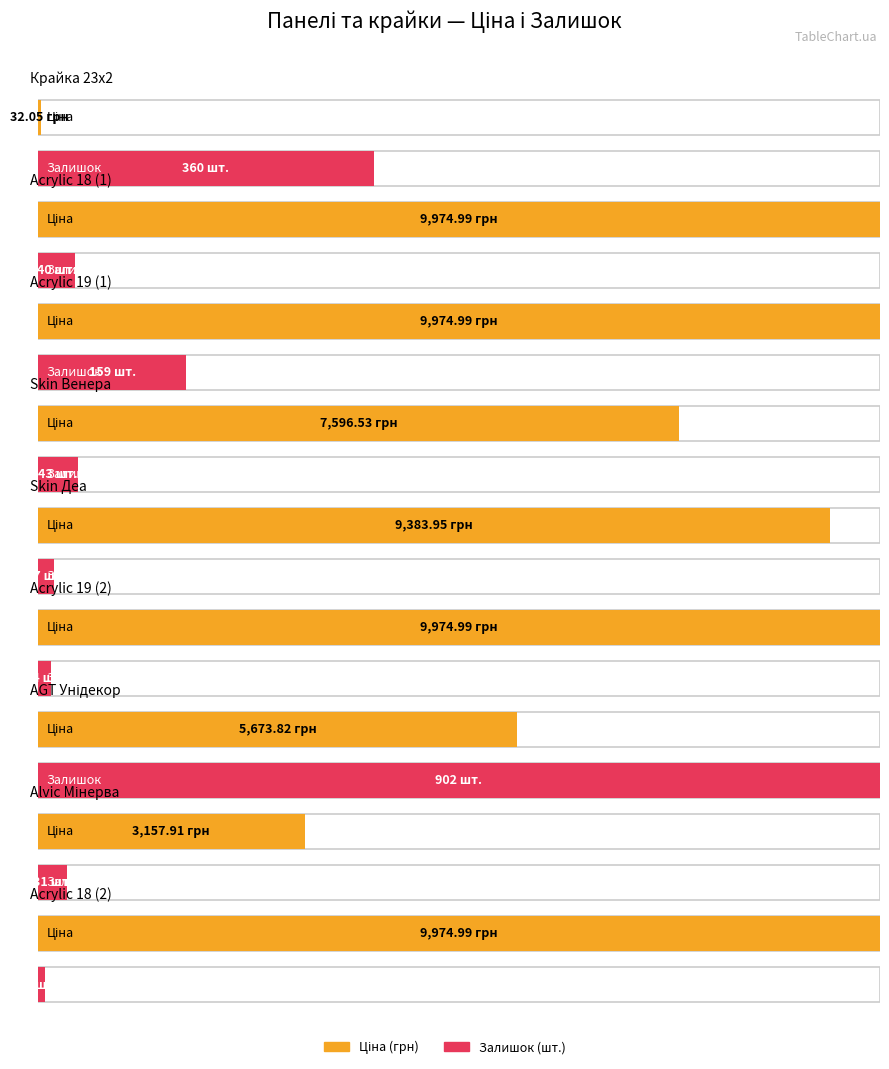

Where is Ціна nearest to the value 5003?

AGT Унідекор